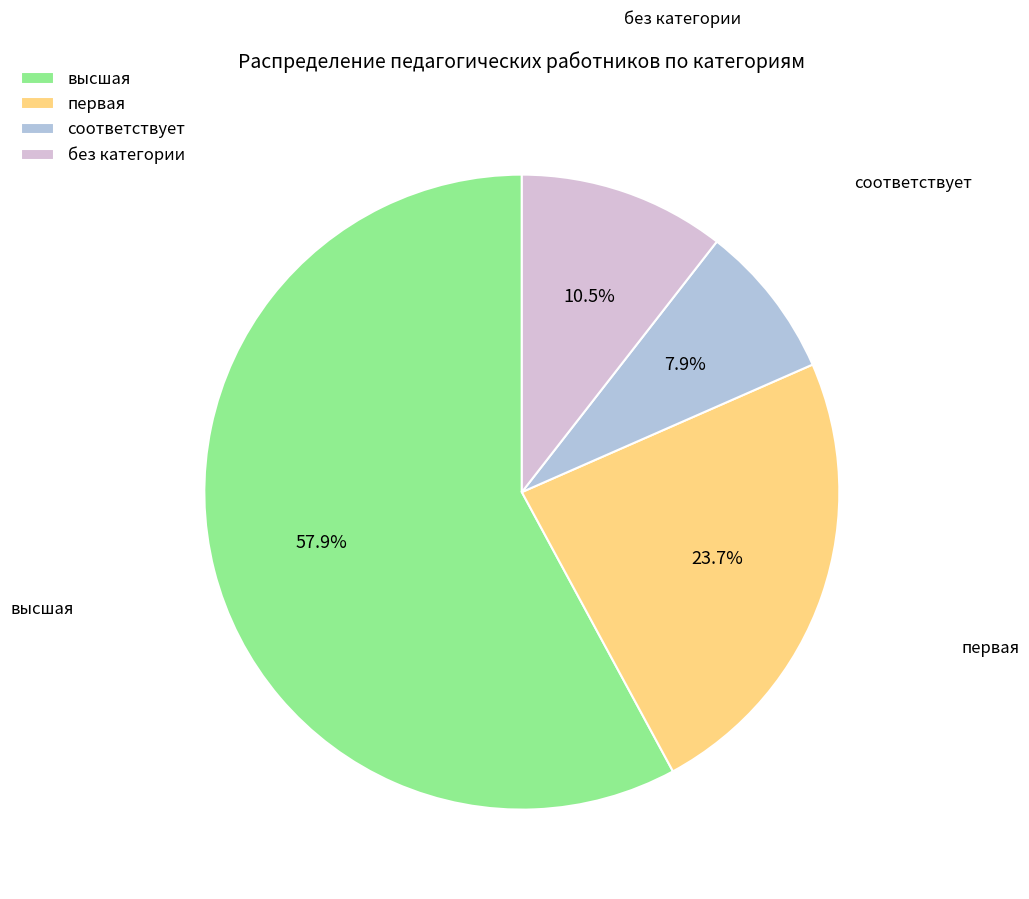

Count the number of slices in the pie.

4